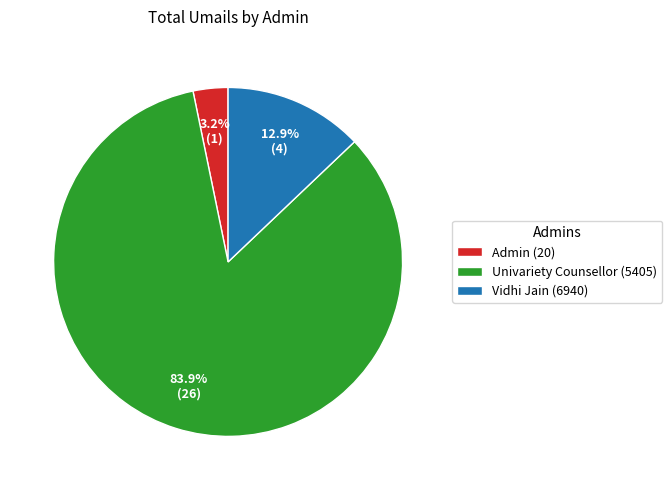

How much of the chart is everything except Univariety Counsellor (5405)?

16.1%